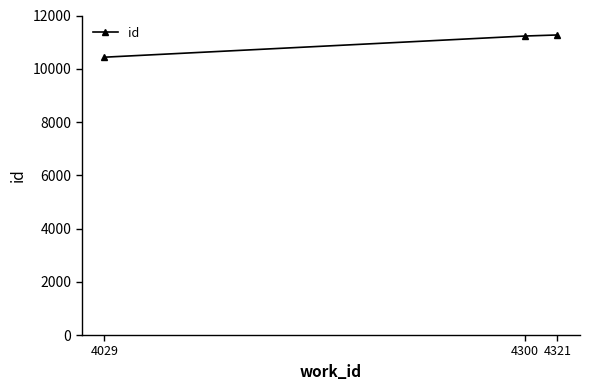

Is this an area chart (filled region under the line)?

No